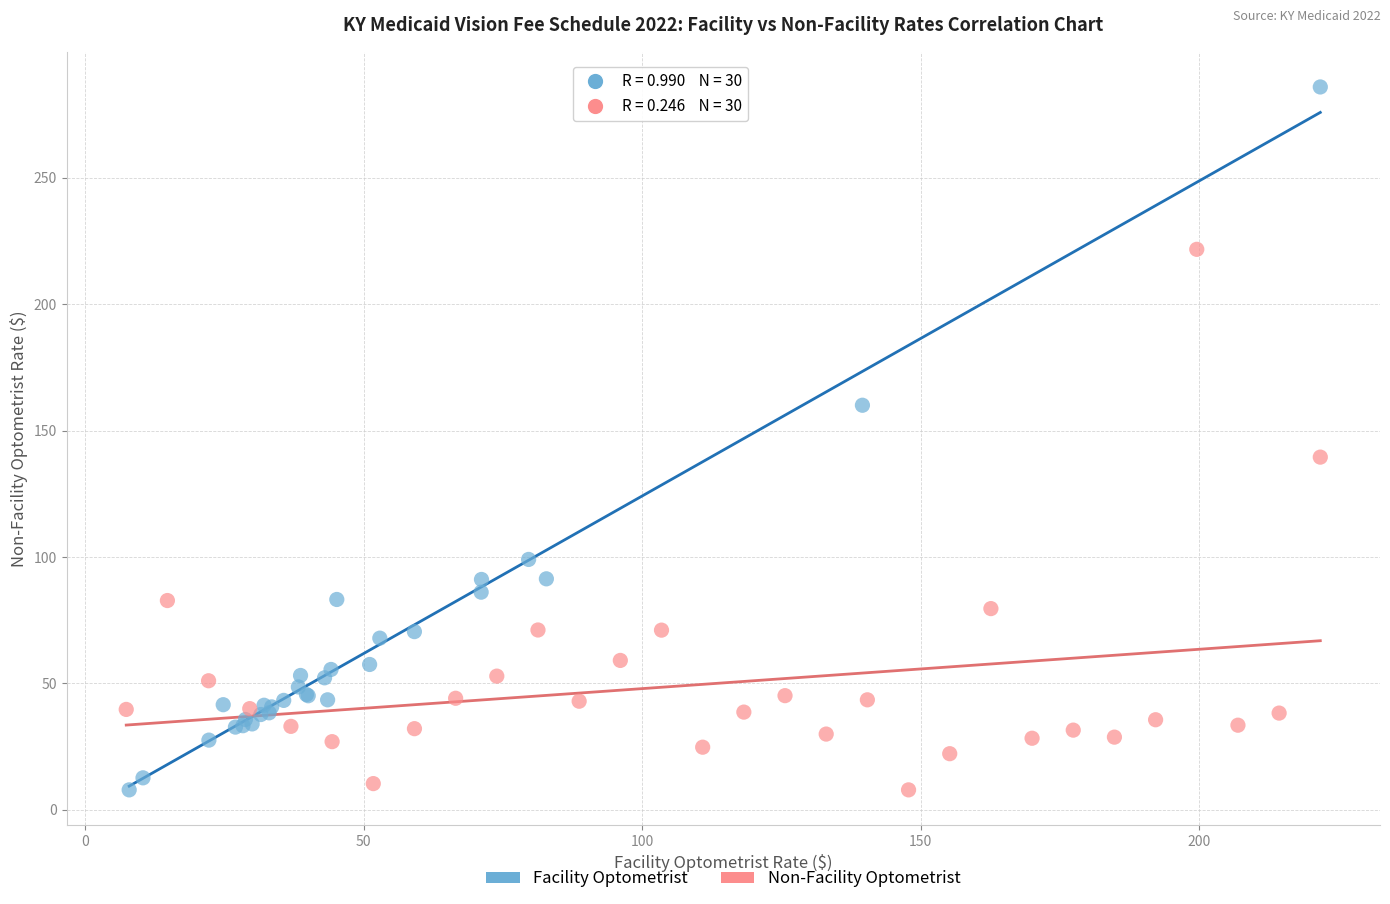

What are all the series names shown in the legend?

Facility Optometrist, Non-Facility Optometrist